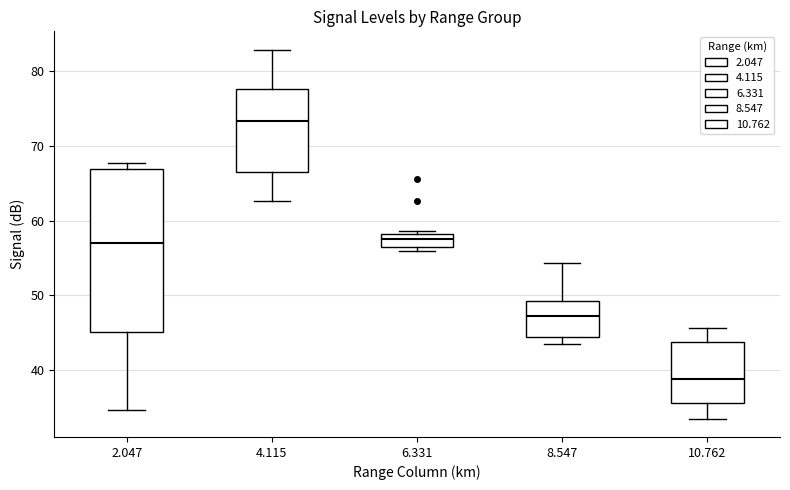

Which box's median line is the highest?

4.115